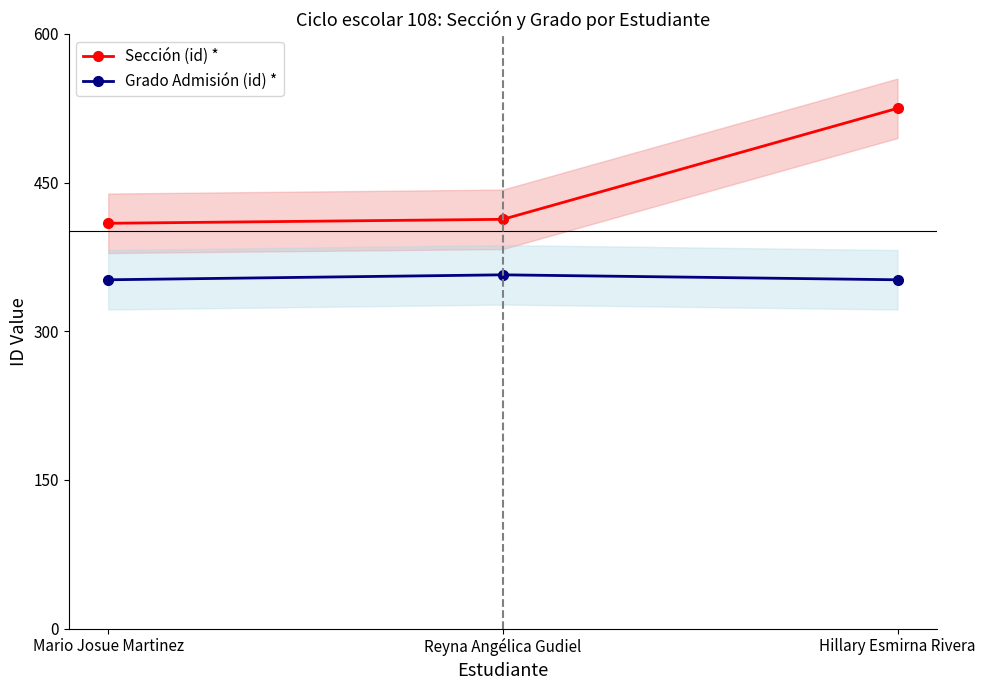

Reading left to right, list all the values displayed in this chart.

Sección (id) *: 409	413	525
Grado Admisión (id) *: 352	357	352